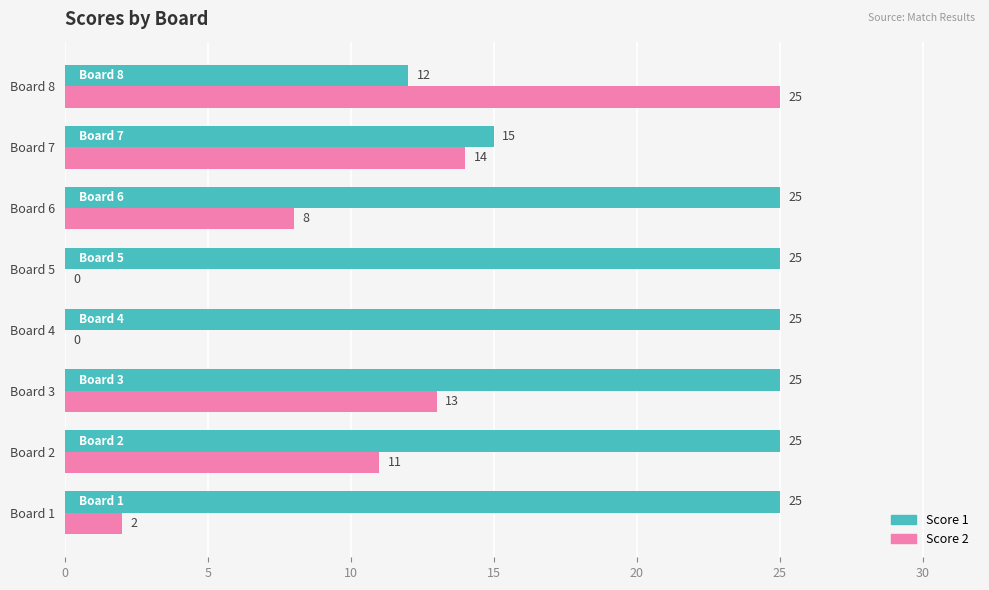

The Score 1 series shows 5 at Board 7. True or false?

False